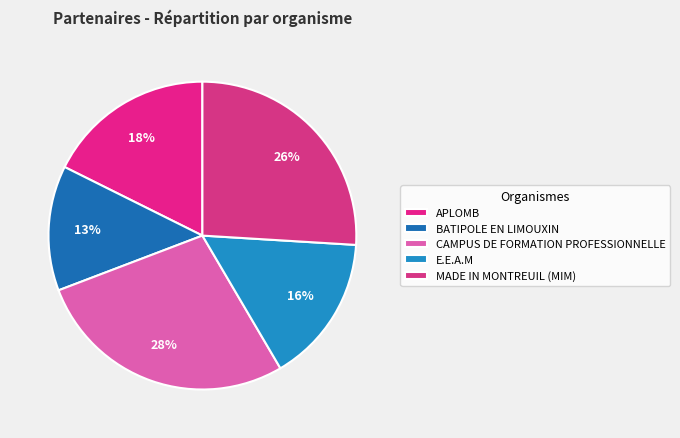

Count the number of slices in the pie.

5